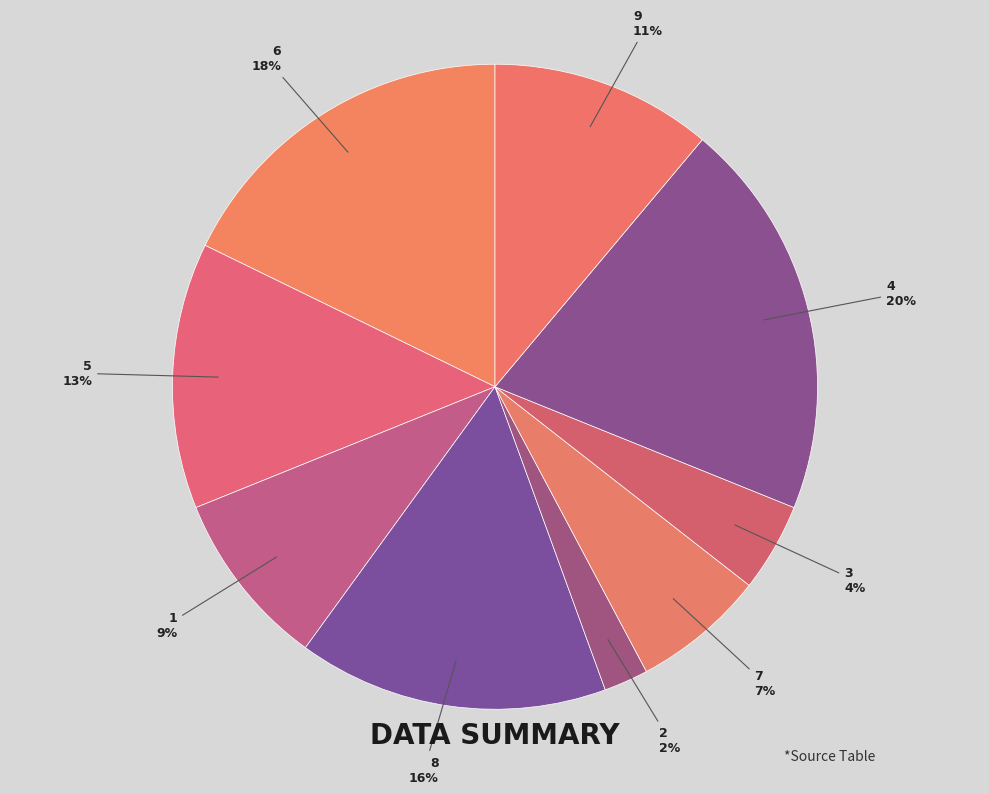

Combined, do 7 and 6 account for over 50%?

No